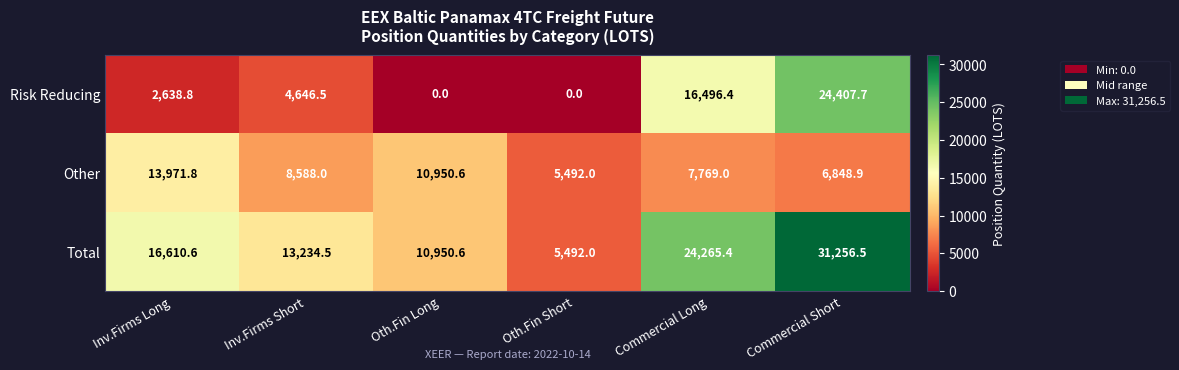

What is the greatest value displayed?

31256.5